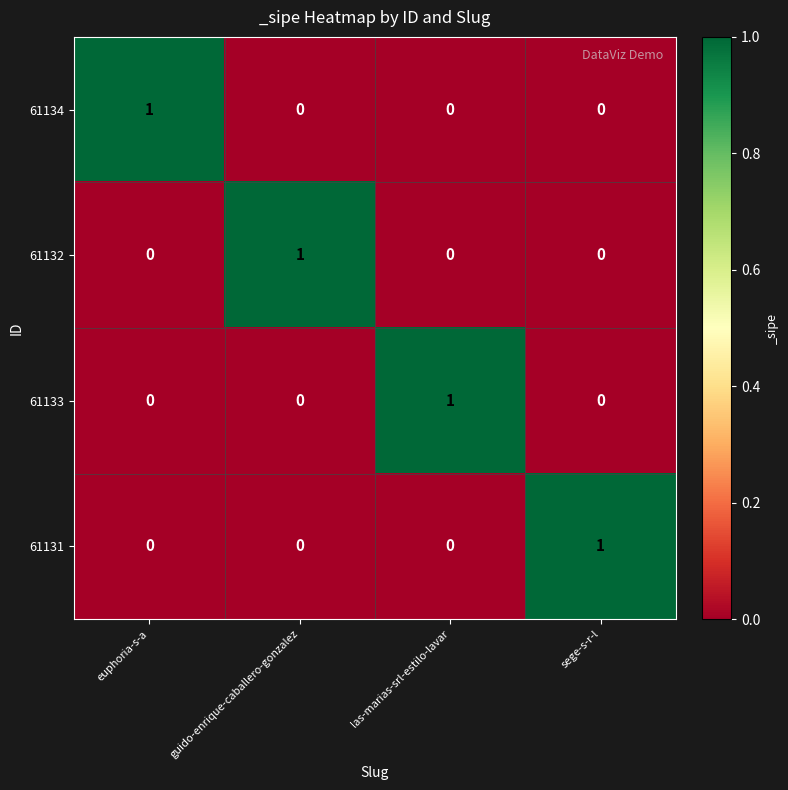

What is the difference between the highest and lowest values at sege-s-r-l?

1